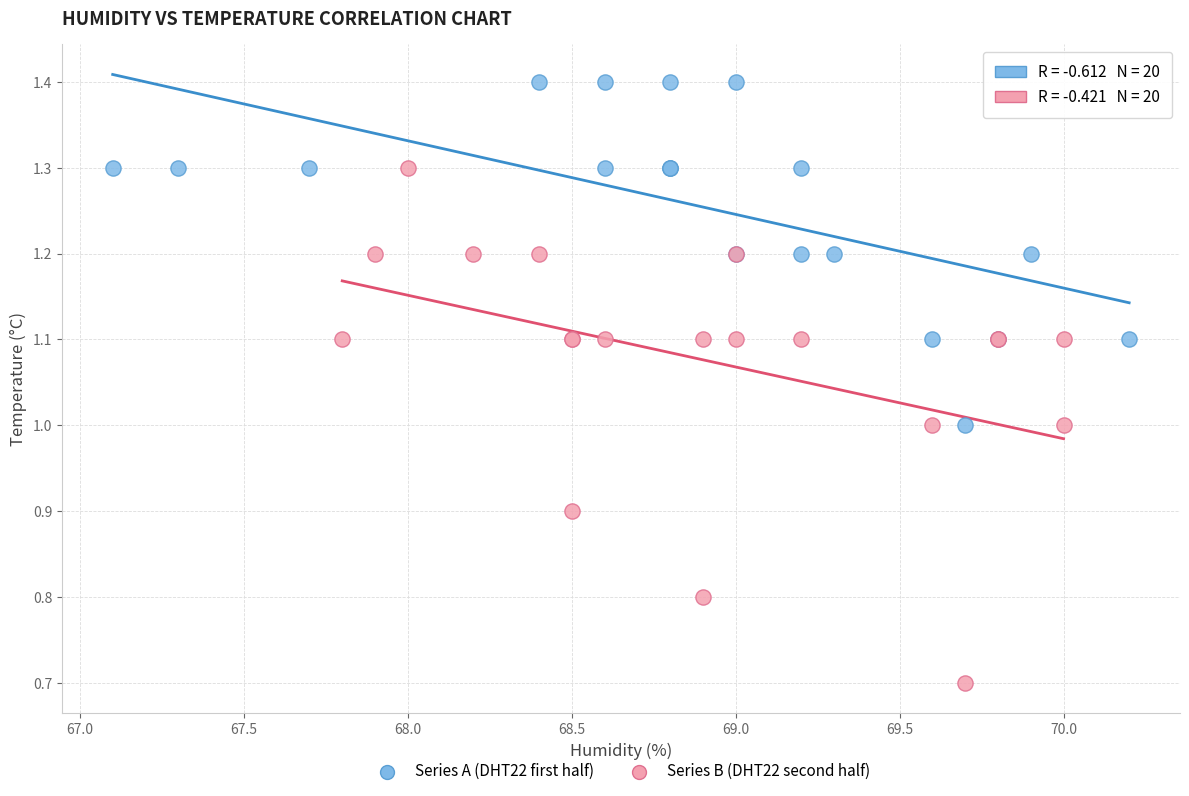

Which series has the largest Y range (max minus min)?

Series B (DHT22 second half)